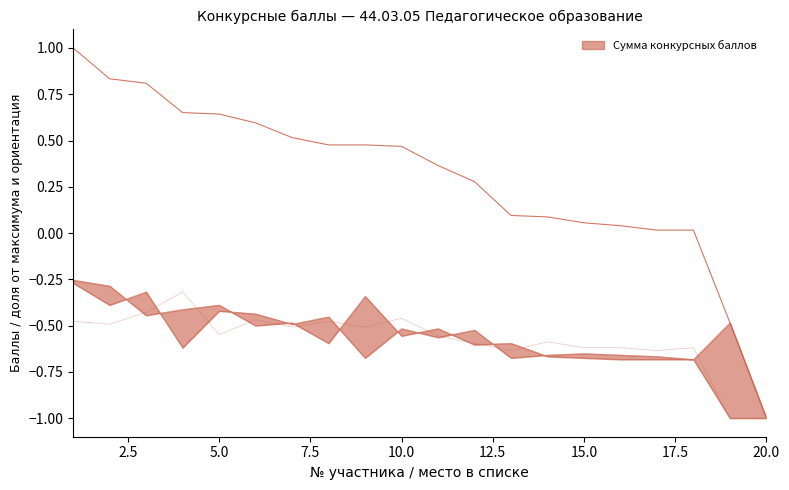

True or false: Обществознание and Сумма конкурсных баллов intersect in this chart.

False